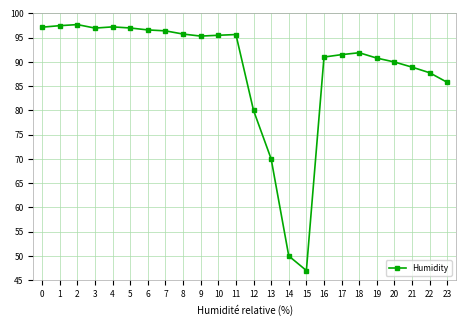

True or false: the data has more than 0 interior local peaks.

True